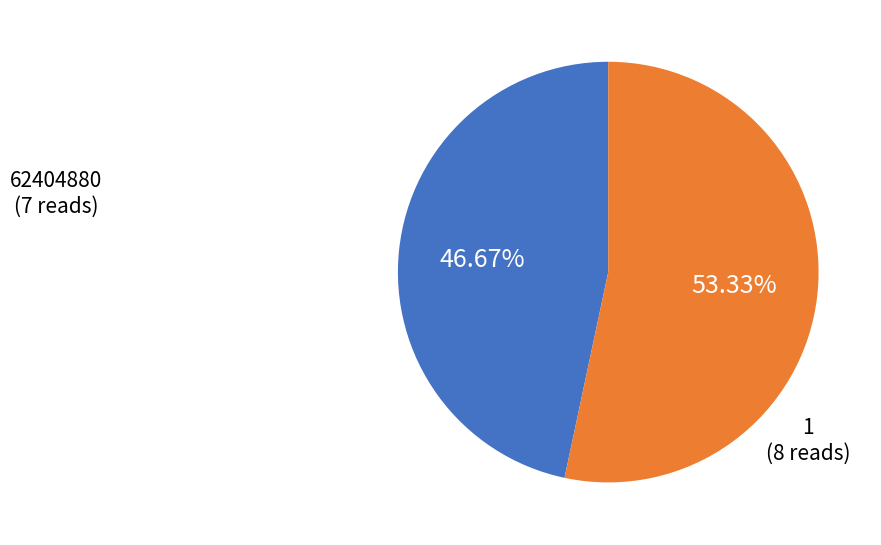

To the nearest percent, what is the average slice percentage?

50%